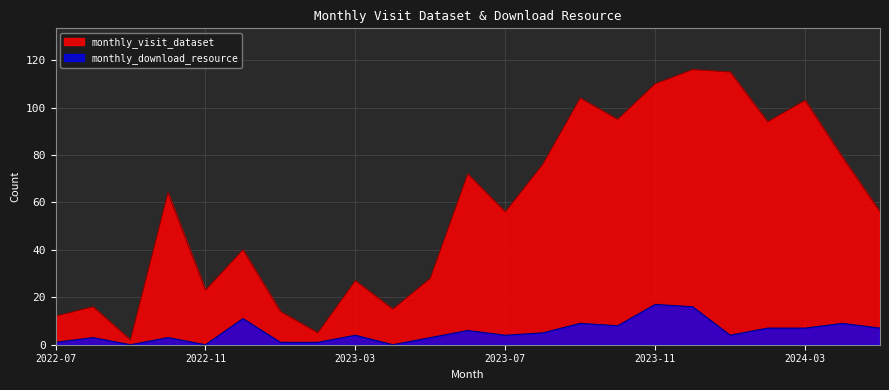

In monthly_download_resource, how many points are higher than both neighbors (excluding endpoints)?

8